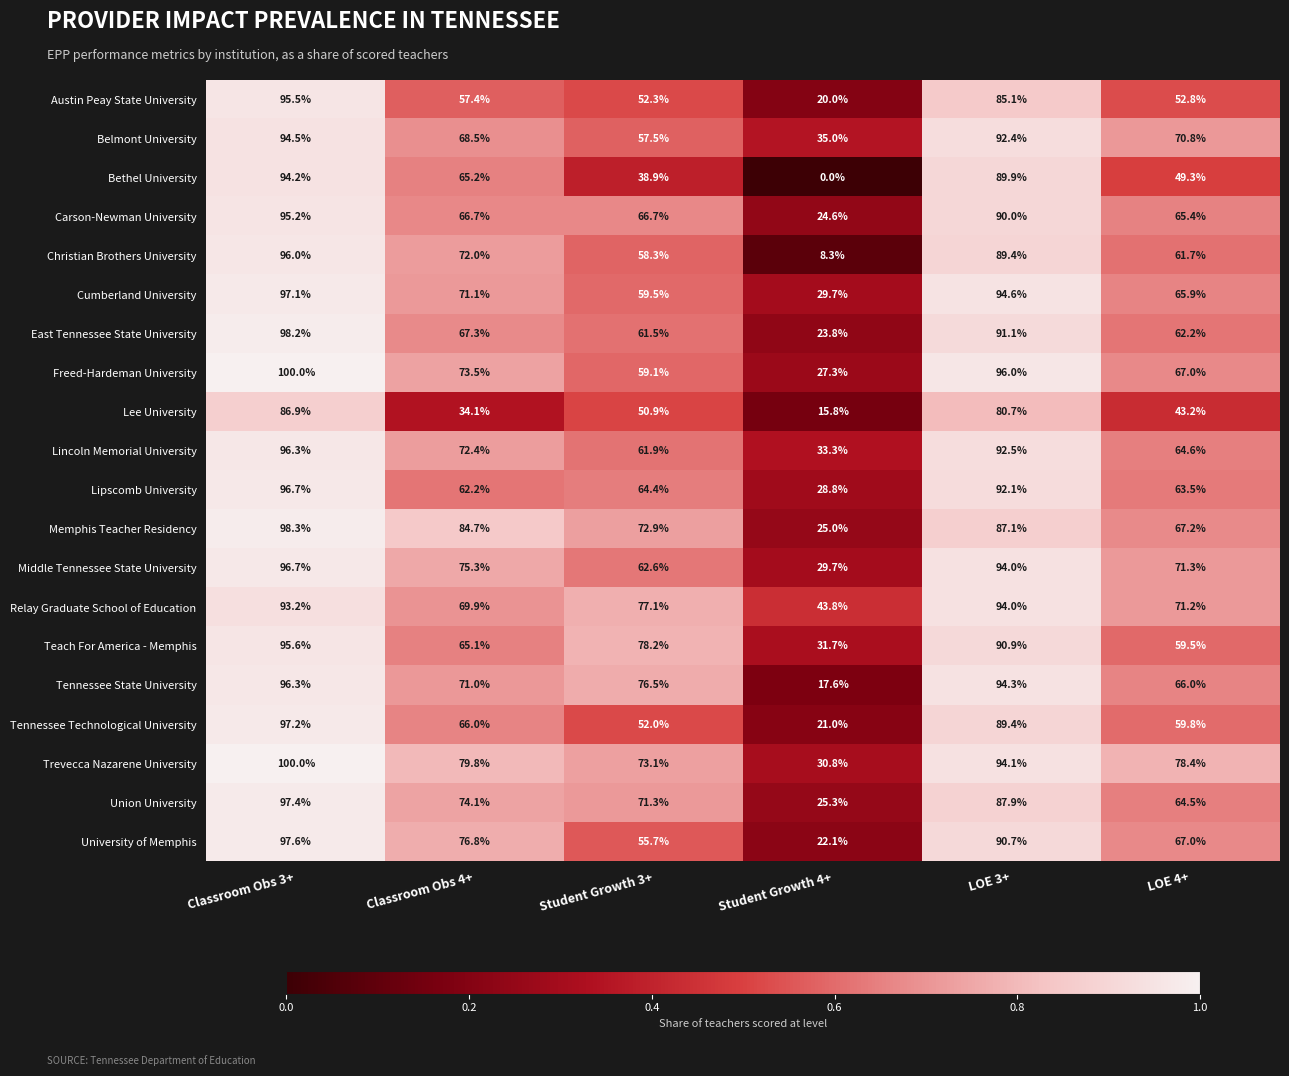

At Student Growth 3+, list the series in order from smallest to largest.

Bethel University, Lee University, Tennessee Technological University, Austin Peay State University, University of Memphis, Belmont University, Christian Brothers University, Freed-Hardeman University, Cumberland University, East Tennessee State University, Lincoln Memorial University, Middle Tennessee State University, Lipscomb University, Carson-Newman University, Union University, Memphis Teacher Residency, Trevecca Nazarene University, Tennessee State University, Relay Graduate School of Education, Teach For America - Memphis